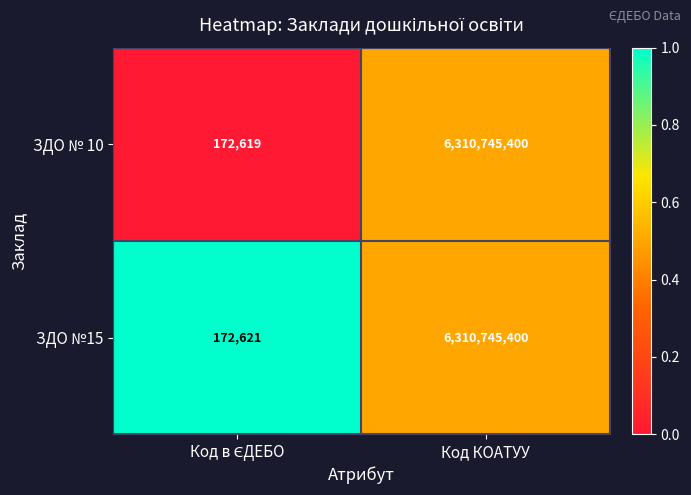

What is the approximate value of ЗДО №15 at Код КОАТУУ?

6310745400